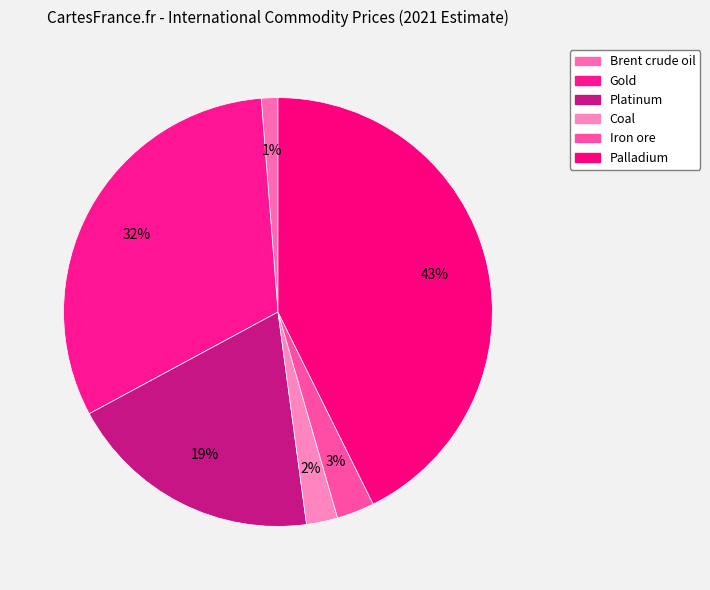

True or false: Palladium accounts for 43% of the total.

True